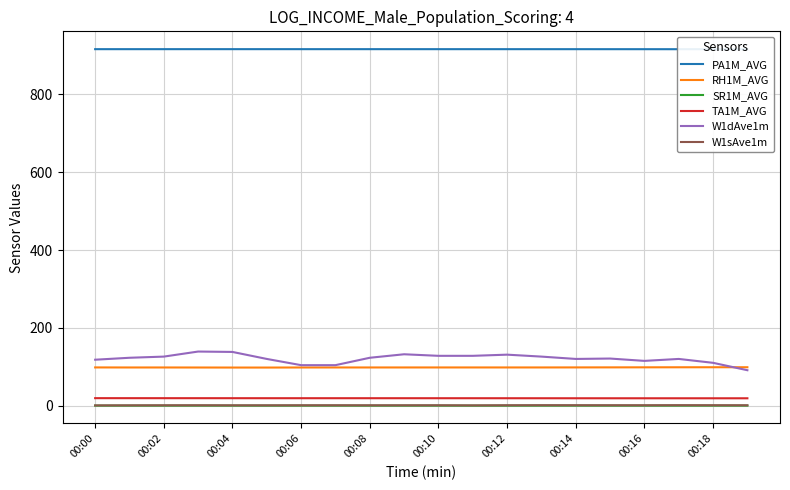

What is the highest value of the RH1M_AVG series?

98.7